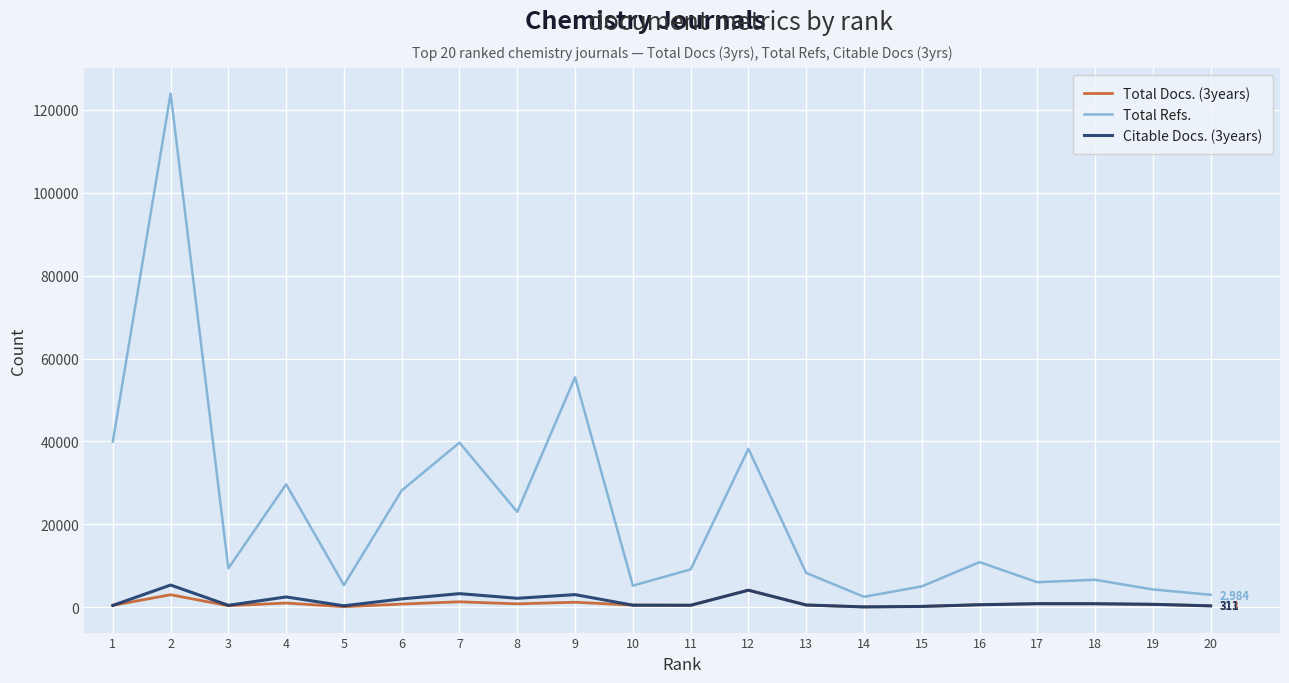

How many values in the Total Docs. (3years) series are below 683?

10